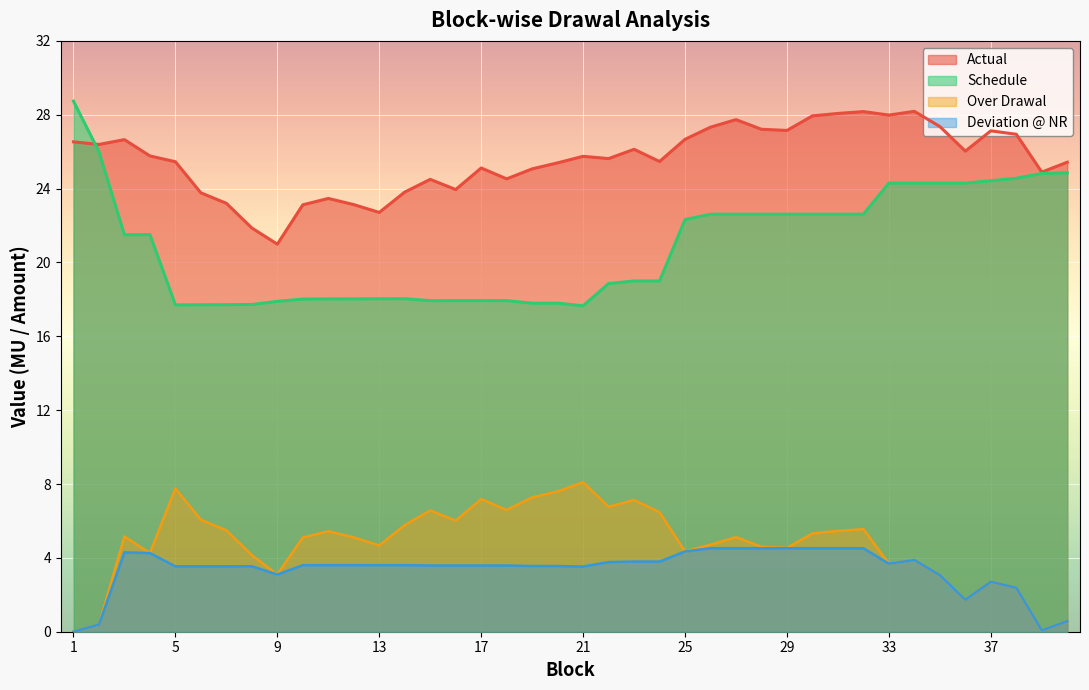

Which series has the largest range (max minus min)?

Schedule